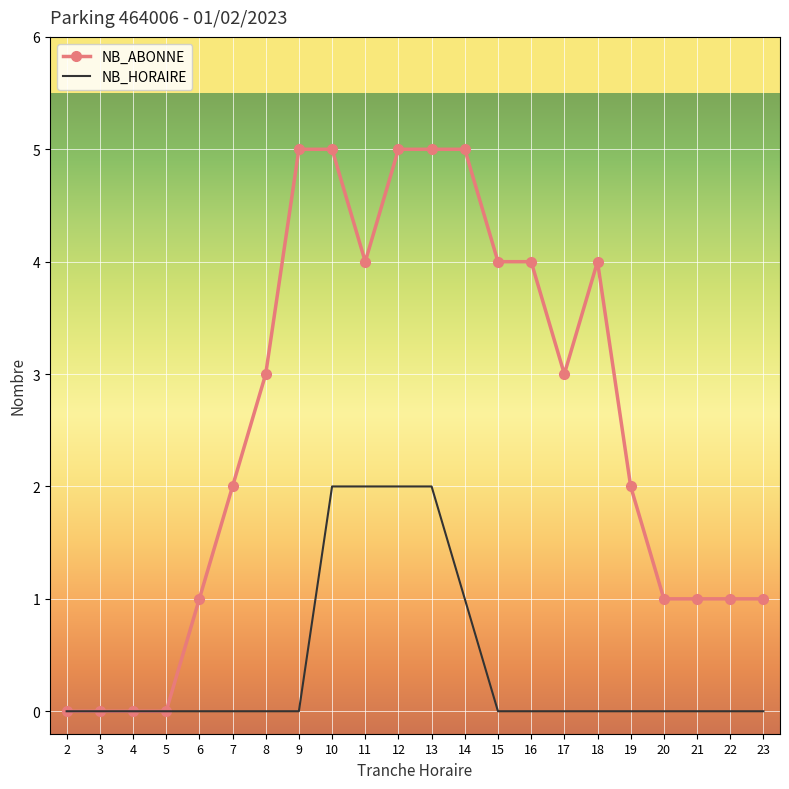

Which series has the largest range (max minus min)?

NB_ABONNE